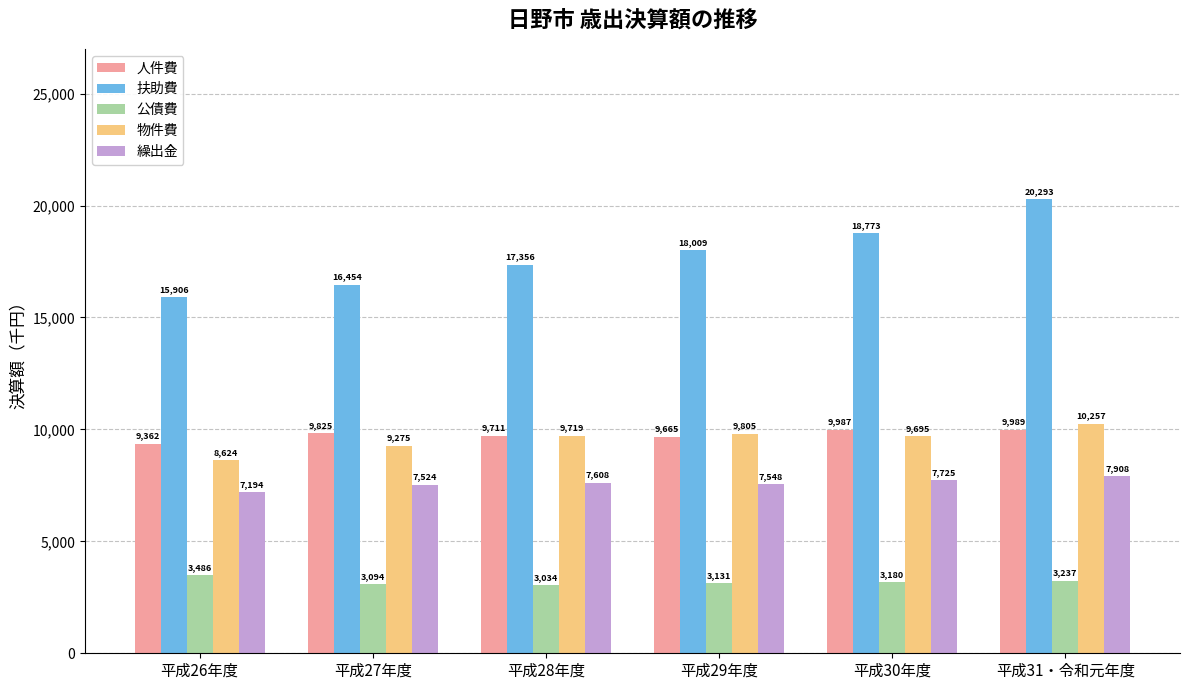

Is the value of 公債費 at 平成29年度 greater than the value of 繰出金 at 平成28年度?

No